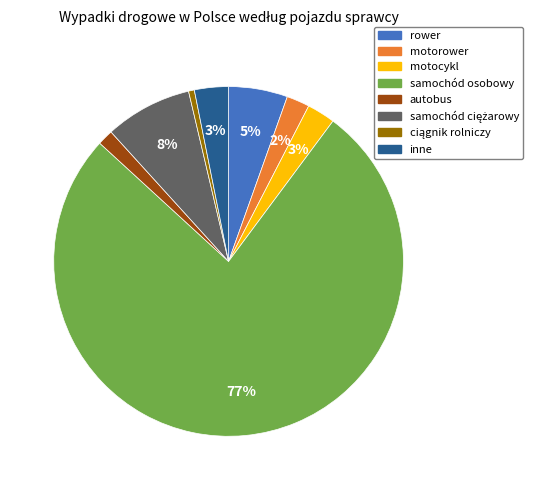

Which slice represents more than half of the pie?

samochód osobowy